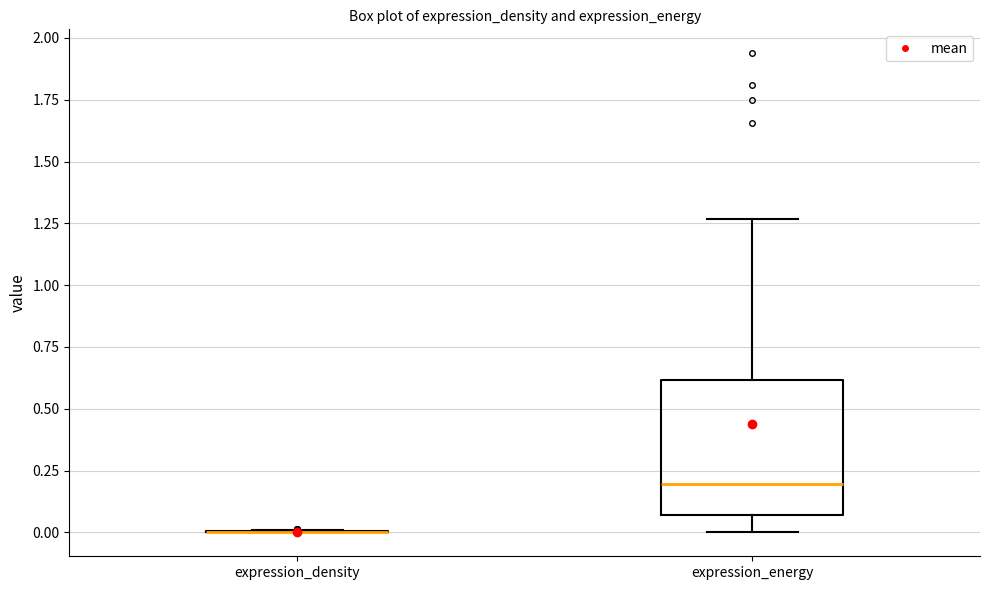

Reading left to right, read every box against the y-axis: the position of its median line, the range the box covers, and the ends of its whiskers. The values are not printed on the chart, so give them approximately, as read against the axis.

expression_density: box collapsed to a line at 0.00, whiskers 0.00 to 0.00
expression_energy: median 0.20, box 0.05 to 0.60, whiskers 0.00 to 1.25